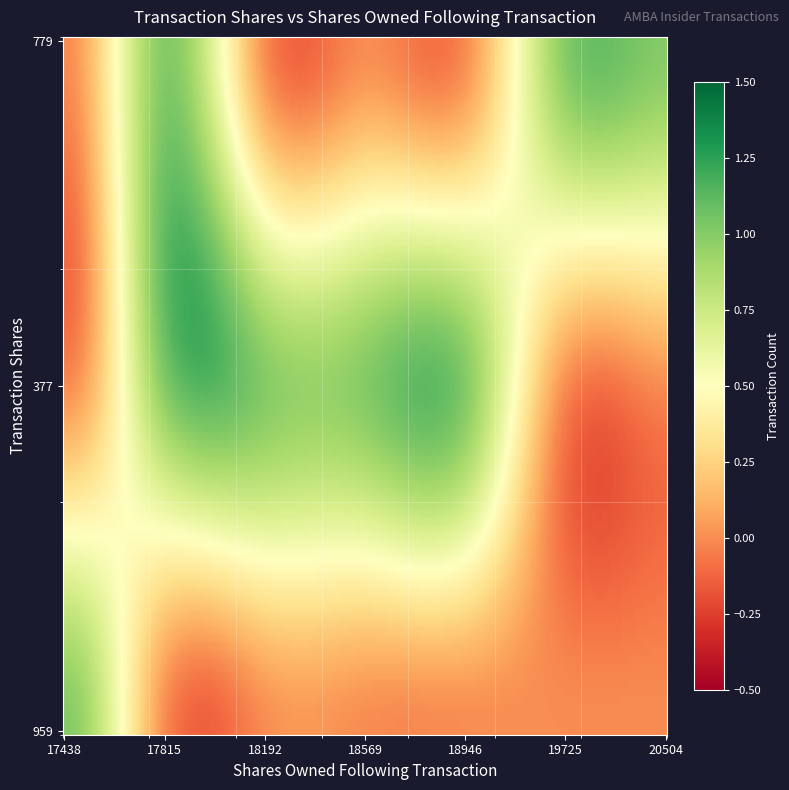

Reading left to right, transcribe all the data shown in this chart.

779: 1	0	0	0	1	1
377: 1	1	1	1	0	0
959: 0	0	0	0	0	0